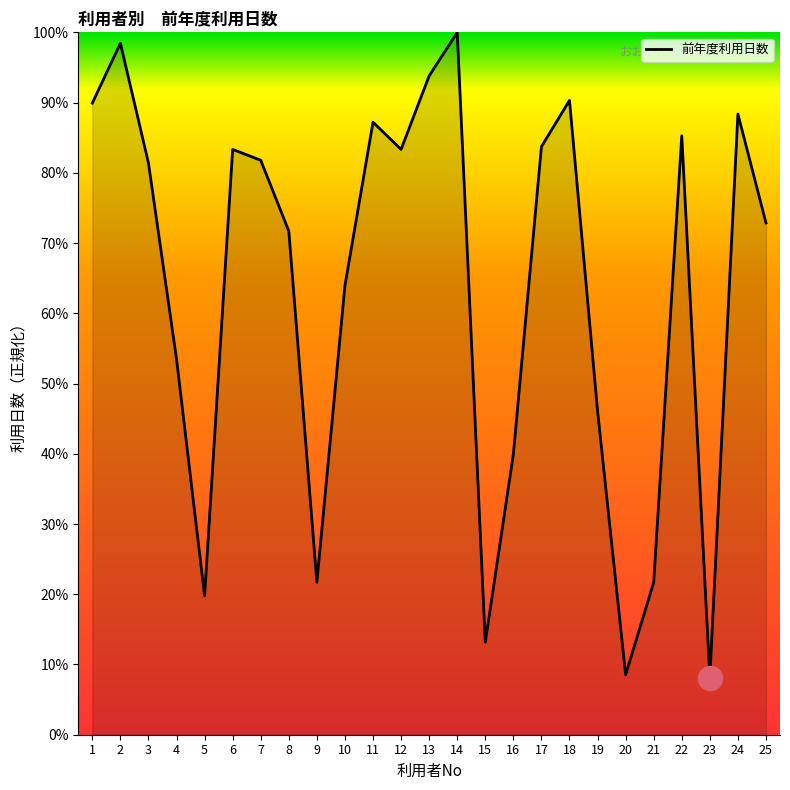

What is the change in value from 5 to 6?

+63.6